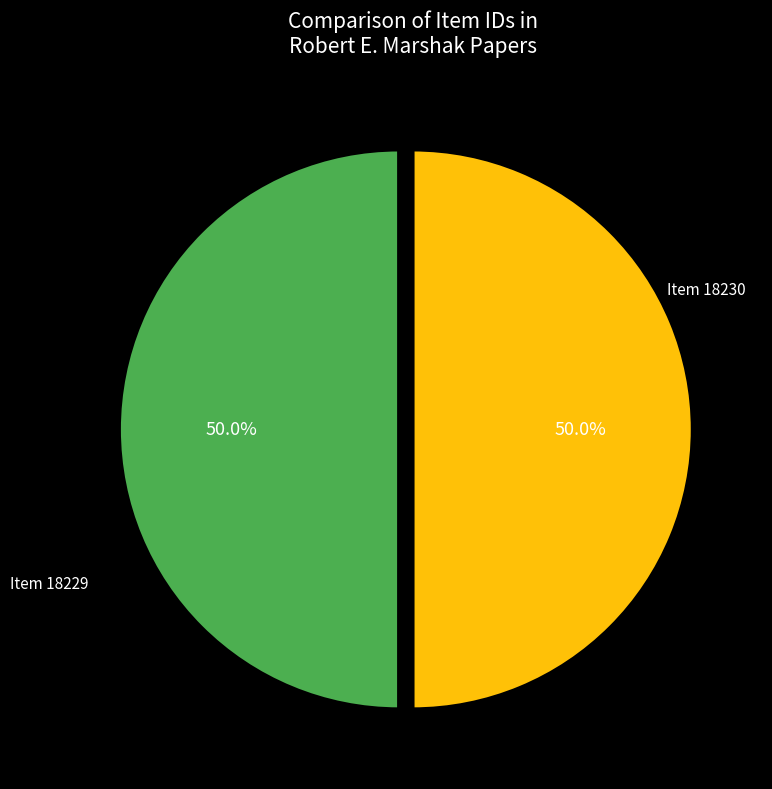

Combined, do Item 18230 and Item 18229 account for over 50%?

Yes